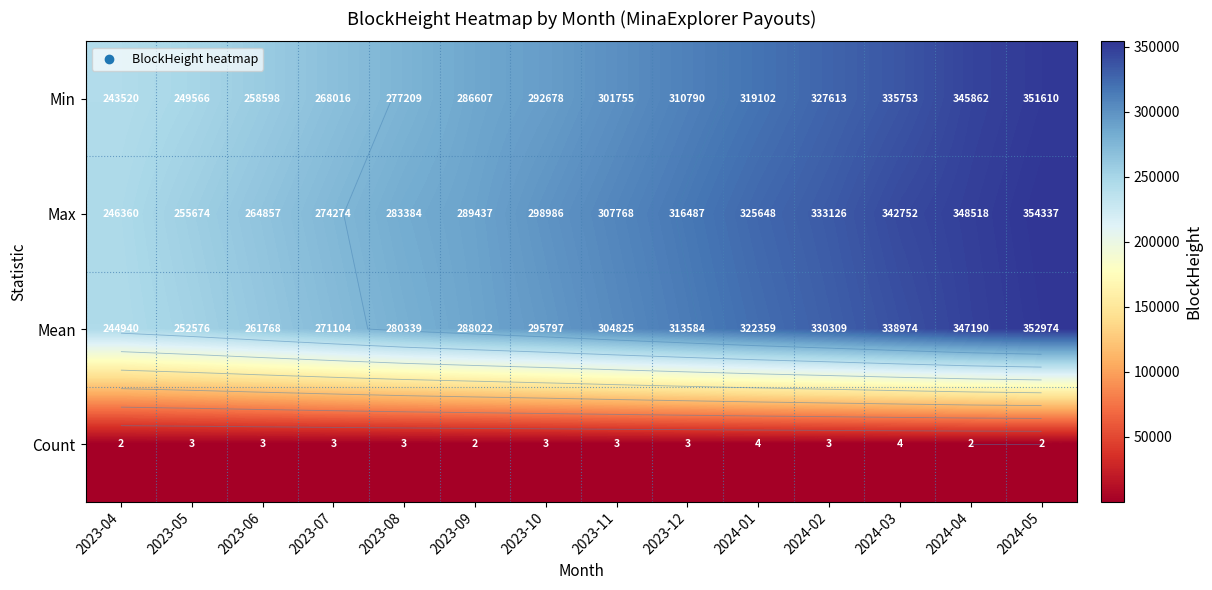

At which label does Max reach its peak?

2024-05